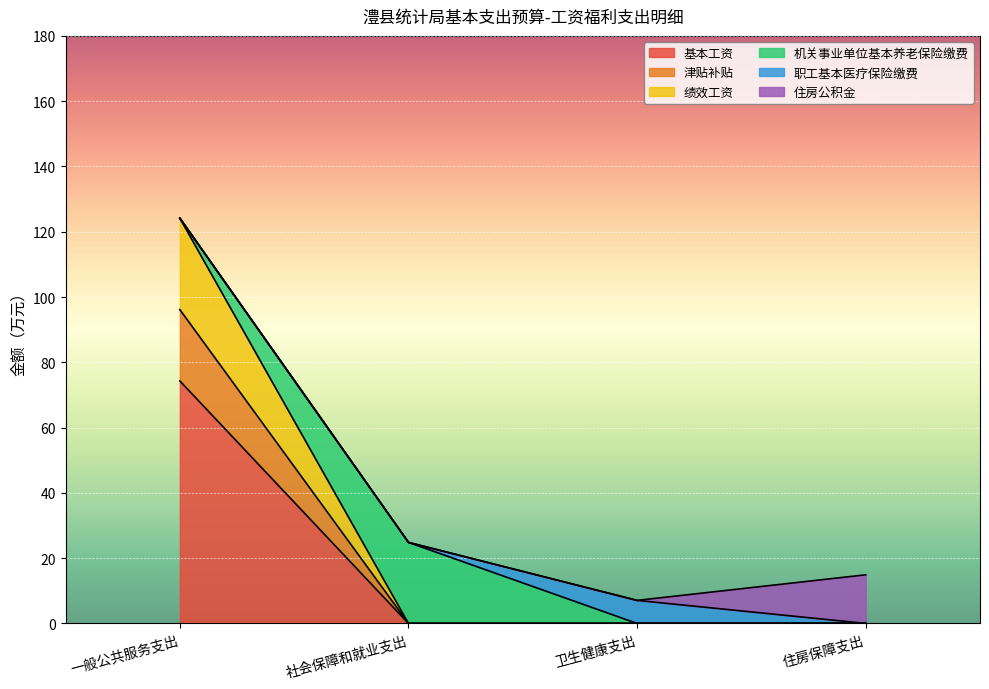

Does the chart display data point markers on the line(s)?

No